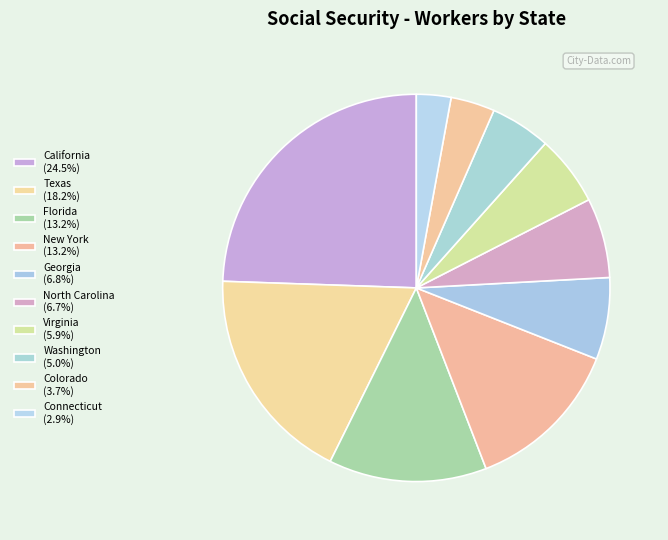

What is the smallest slice in the pie chart?

Connecticut